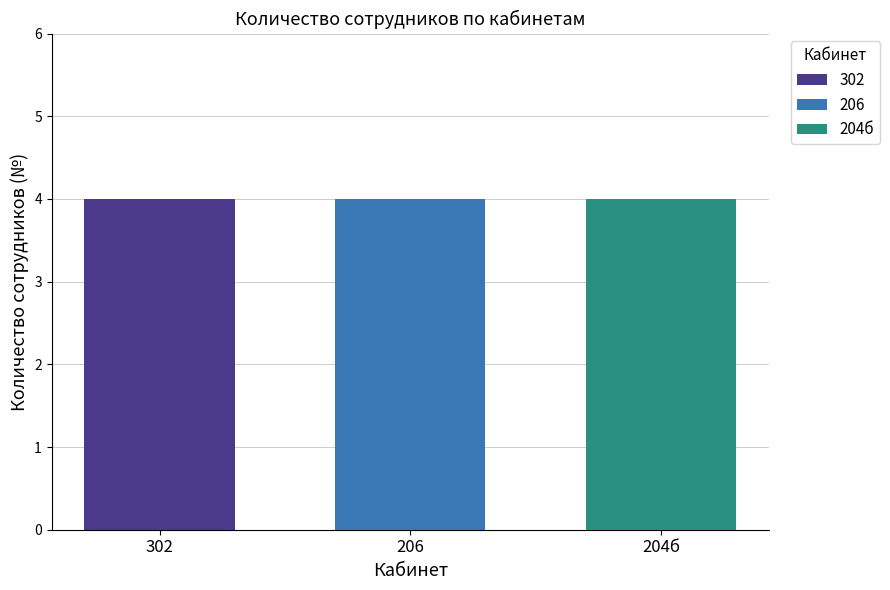

Does the chart contain any negative values?

No